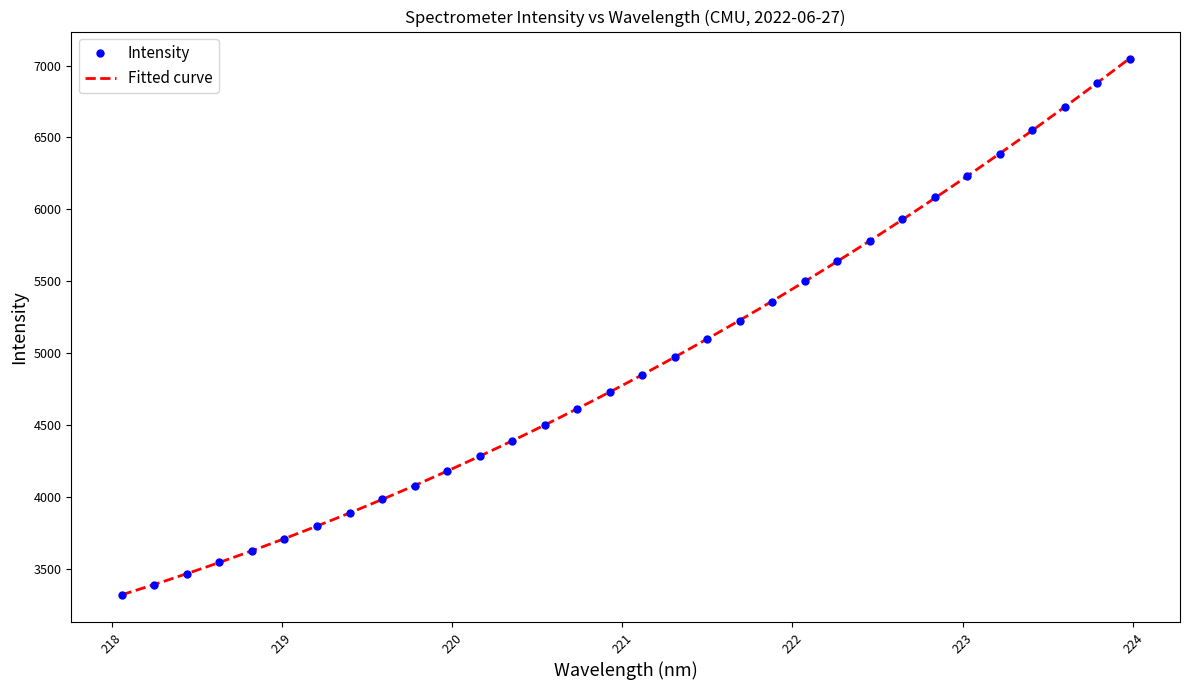

Between 223.7895 and 220.9264, which is larger?

223.7895